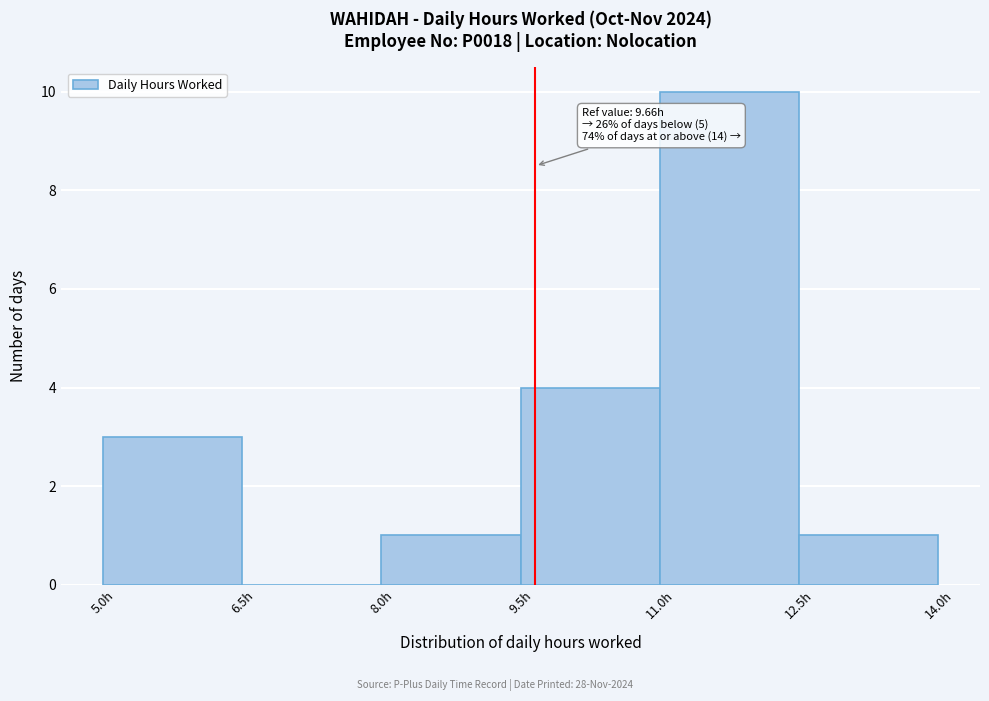

Over which range of the x-axis is the bar tallest?

11.0 to 12.5